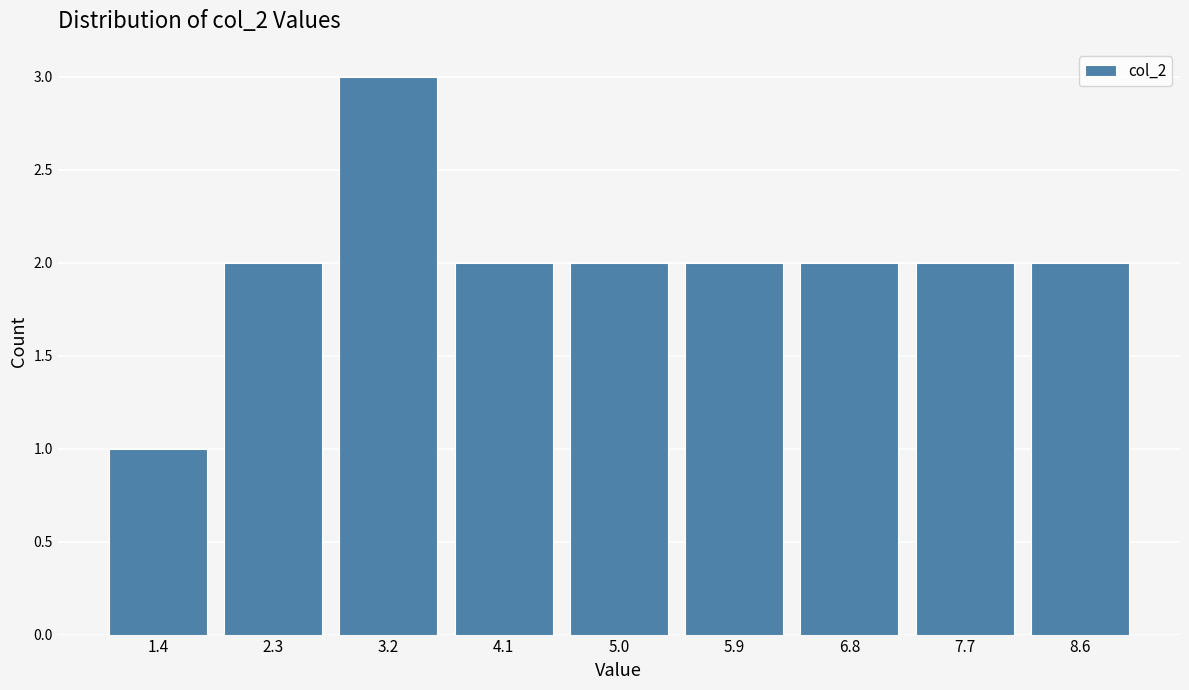

Reading right to left, extract all data points from this chart.

2	2	2	2	2	2	3	2	1